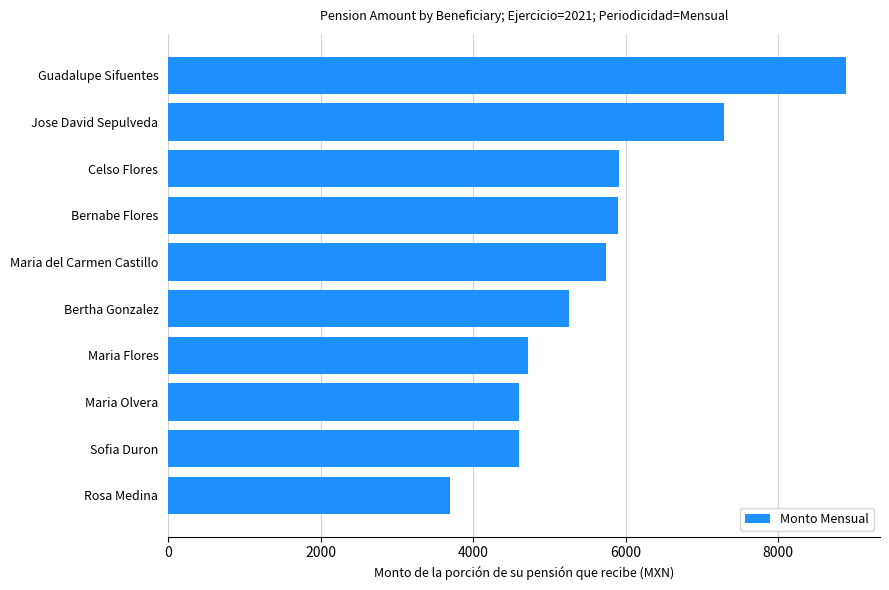

The value at Bernabe Flores is 2877.9. True or false?

False